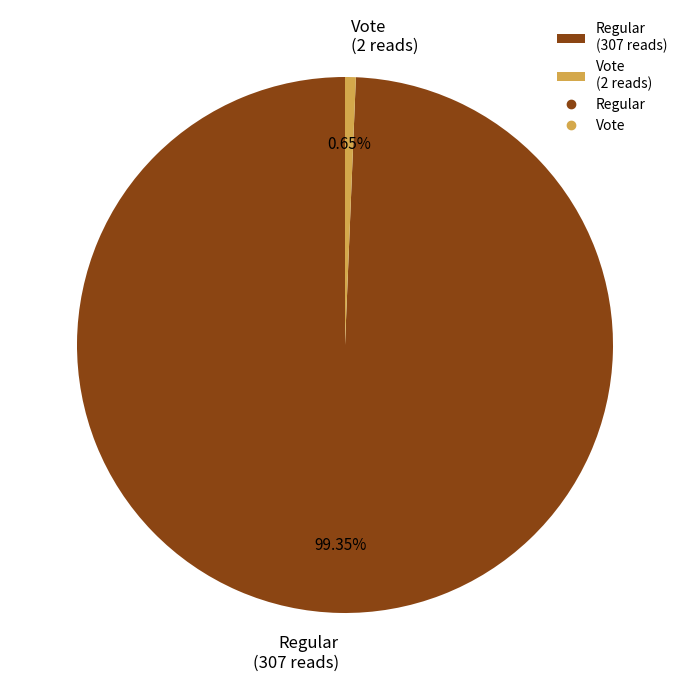

Does Vote (2 reads) account for over 50% of the chart?

No